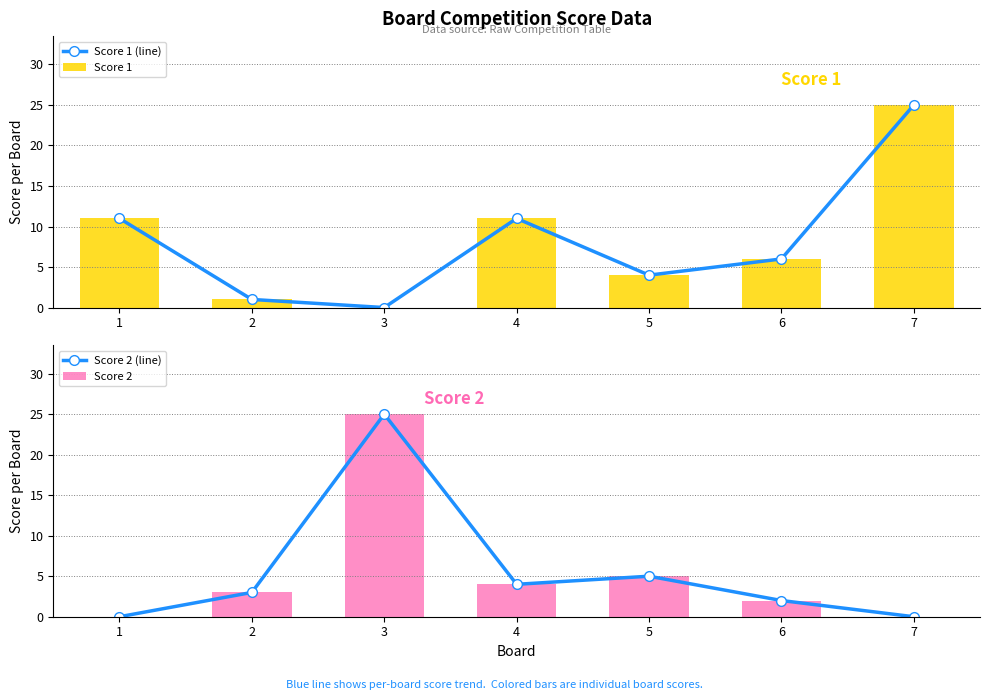

What is the approximate value of Score 2 (line) at 2?

3